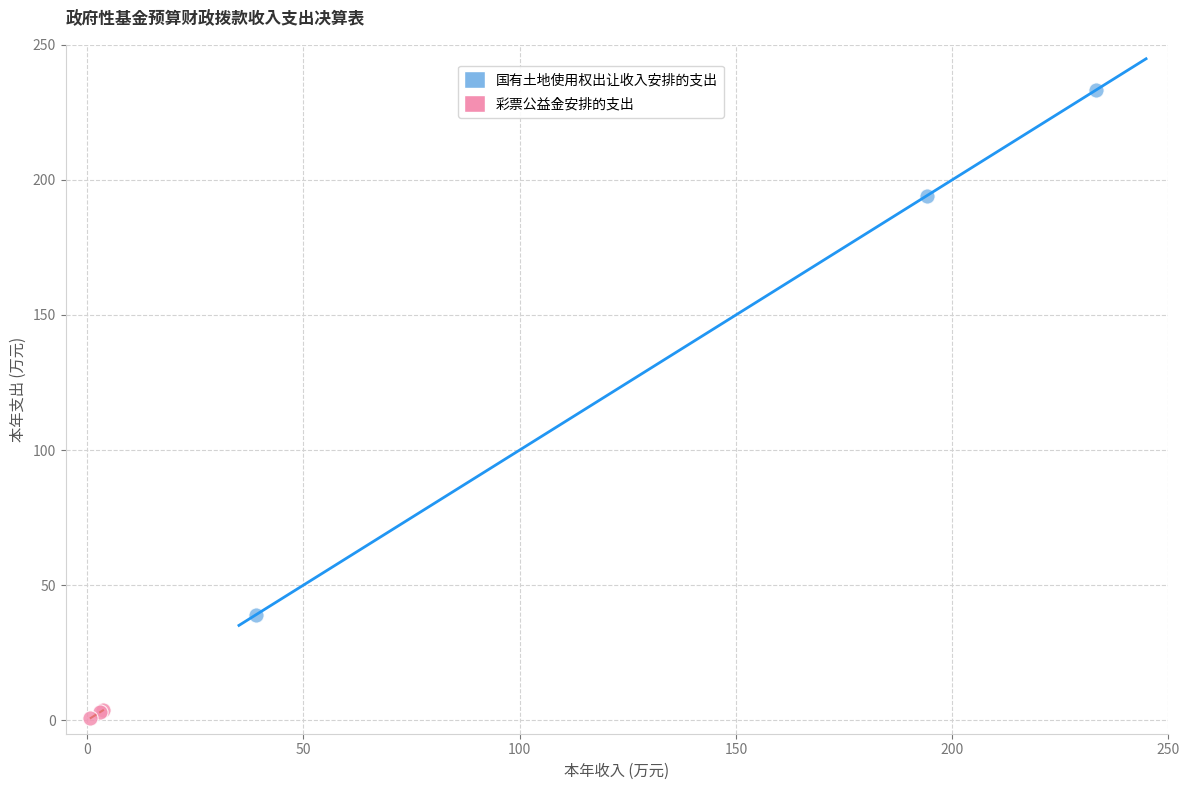

What are all the series names shown in the legend?

国有土地使用权出让收入安排的支出, 彩票公益金安排的支出